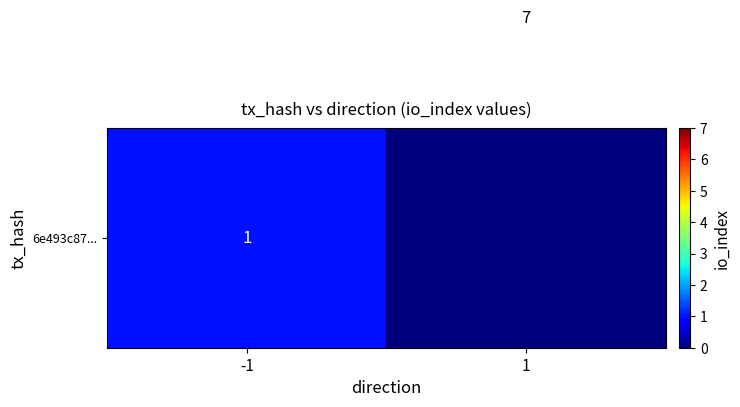

Which has a higher value, 1 or -1?

-1